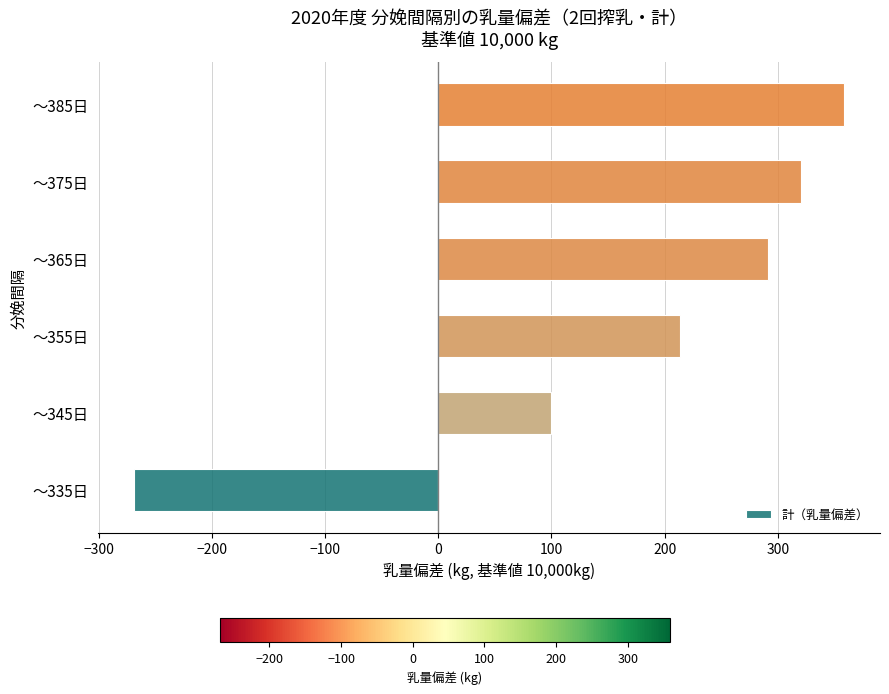

How many positive values are there?

5